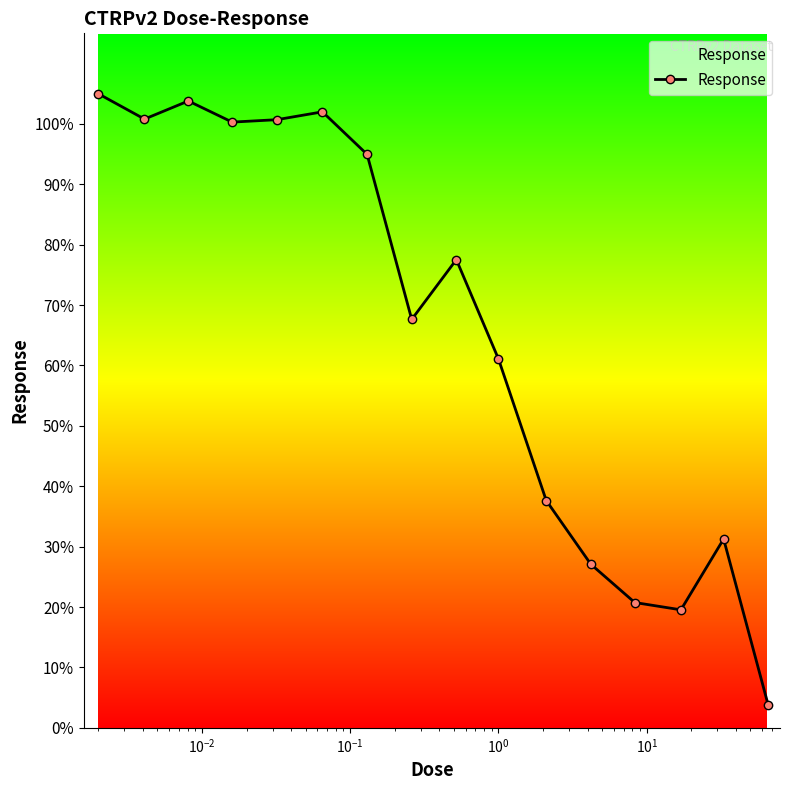

What is the average value?

65.9